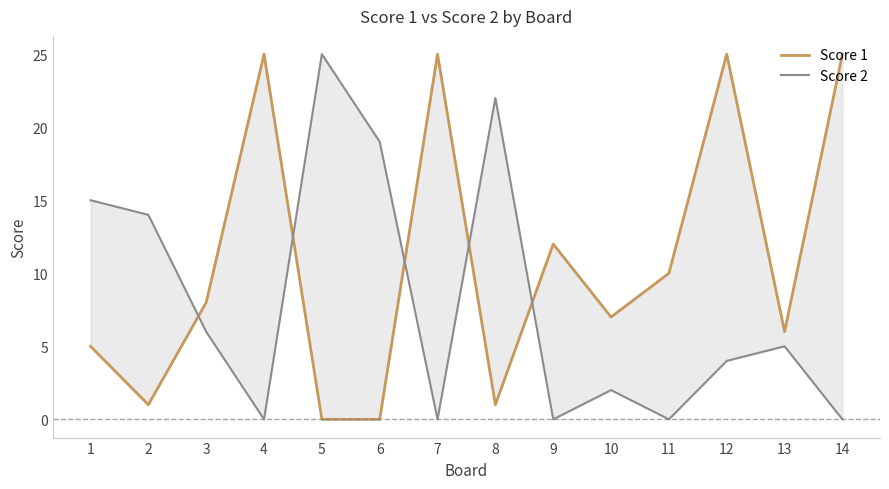

What is the average value of the Score 2 series?

8